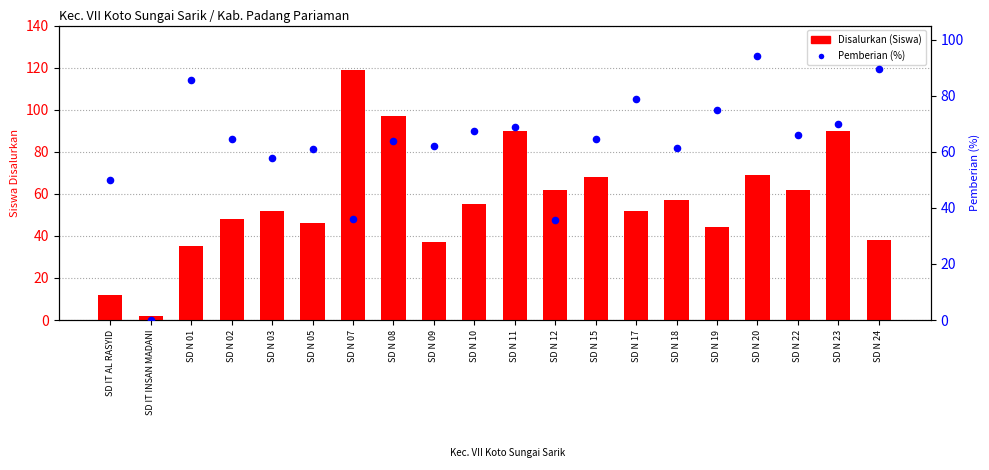

What are all the series names shown in the legend?

Disalurkan (Siswa), Pemberian (%)